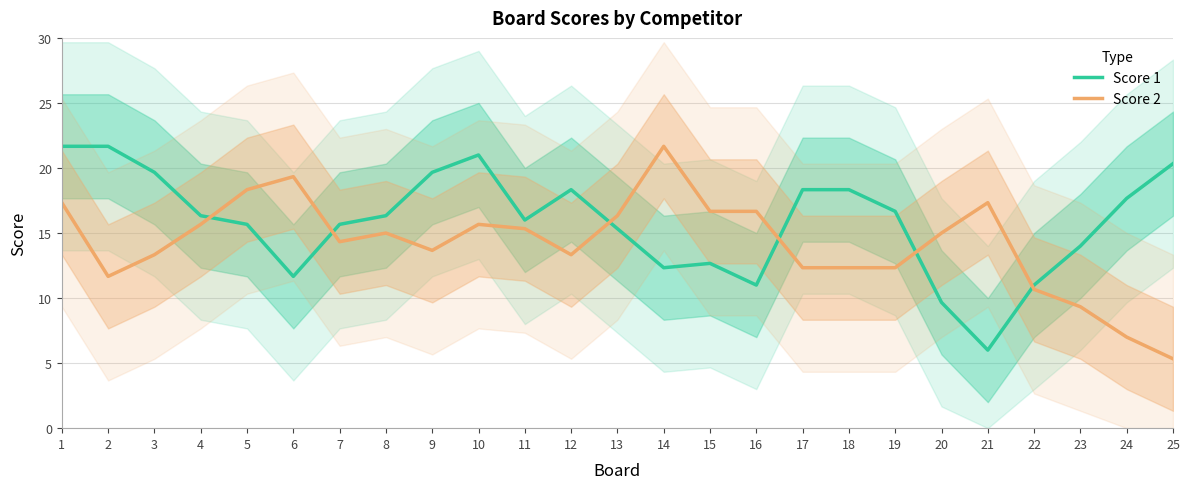

Which label corresponds to the largest value in the chart?

1